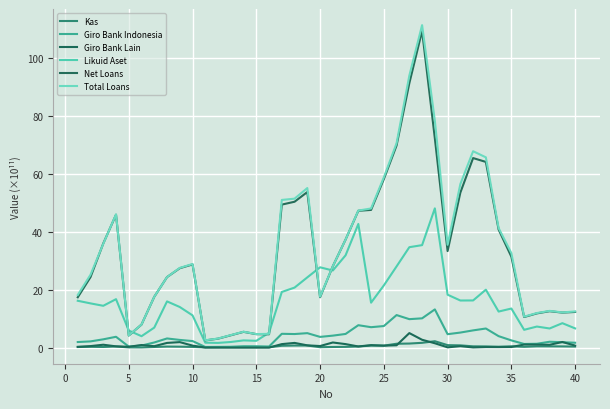

Reading left to right, what are all the values shown in this chart?

Kas: 0.2	0.3	0.2	0.4	0.1	0.1	0.2	0.4	0.3	0.3	0.1	0.1	0.2	0.1	0.1	0.1	0.6	0.7	0.7	0.1	0.2	0.3	0.4	0.7	0.7	1.3	1.4	1.7	2.2	0.9	0.8	0.4	0.4	0.3	0.5	0.3	0.5	0.4	0.4	0.4
Giro Bank Indonesia: 1.9	2.2	2.9	3.7	0.4	0.7	1.8	3.2	2.7	2.3	0.2	0.3	0.3	0.5	0.5	0.4	4.8	4.7	5.0	3.7	4.1	4.7	7.8	7.1	7.5	11.3	9.8	10.1	13.2	4.6	5.2	6.0	6.6	4.0	2.5	1.3	1.3	2.0	1.9	1.7
Giro Bank Lain: 0.3	0.5	1.0	0.4	0.3	0.9	0.5	1.6	1.9	0.7	0.0	0.0	0.0	0.0	0.0	0.0	1.2	1.6	0.8	0.5	1.8	1.2	0.4	0.9	0.7	0.8	5.0	2.7	1.5	0.1	0.5	0.1	0.2	0.2	0.2	1.1	1.1	1.0	1.9	0.7
Likuid Aset: 16.2	15.3	14.5	16.8	5.9	4.0	6.9	16.0	14.0	11.2	1.7	1.6	1.9	2.5	2.4	5.1	19.2	20.8	24.3	27.8	26.7	31.9	42.7	15.5	21.5	28.1	34.7	35.4	48.1	18.3	16.3	16.3	20.0	12.5	13.5	6.2	7.3	6.6	8.5	6.6
Net Loans: 17.4	24.4	36.0	45.9	4.2	8.0	17.6	24.4	27.5	28.8	2.5	3.1	4.3	5.5	4.7	4.6	49.4	50.4	53.8	17.4	28.1	37.3	47.3	47.6	58.2	69.9	91.4	109.5	72.3	33.4	53.6	65.5	64.2	40.8	31.4	10.6	11.8	12.6	12.1	12.3
Total Loans: 18.2	25.2	35.9	46.1	4.2	8.0	17.6	24.4	27.6	28.9	2.5	3.1	4.3	5.5	4.7	4.8	51.1	51.5	55.2	17.6	28.1	37.3	47.4	48.1	58.8	70.7	94.0	111.5	78.4	35.5	56.5	67.9	65.8	41.3	32.7	10.7	12.0	12.7	12.2	12.5